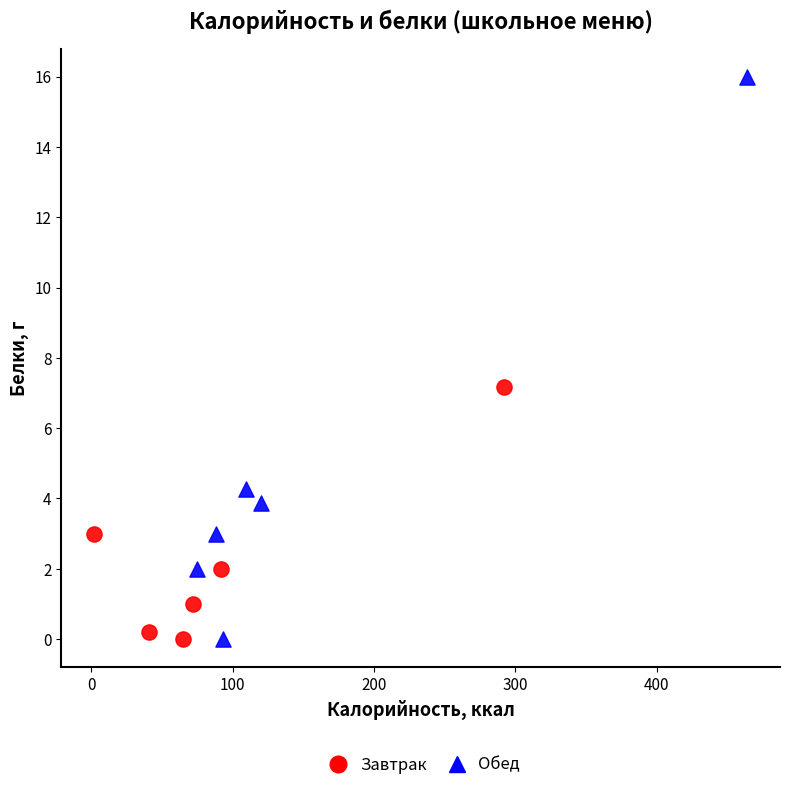

Which series has the largest Y range (max minus min)?

Обед